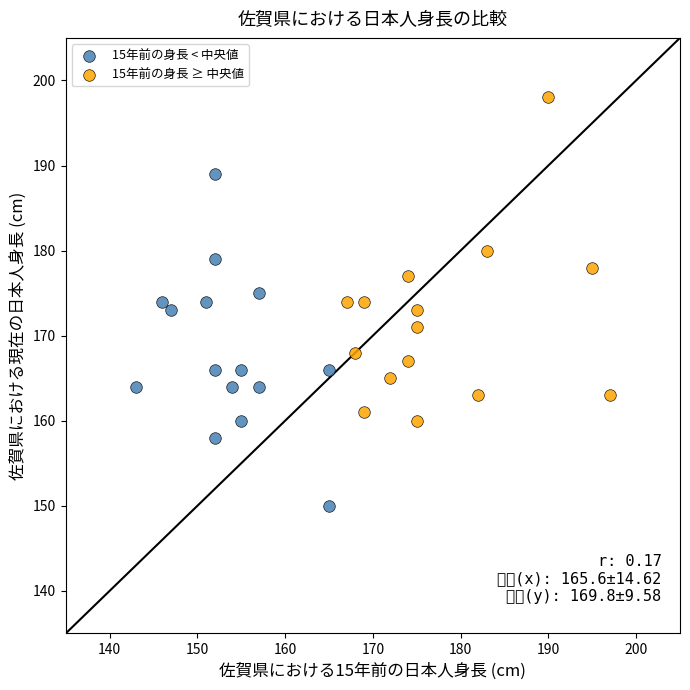

Which series reaches the minimum Y coordinate?

15年前の身長 < 中央値